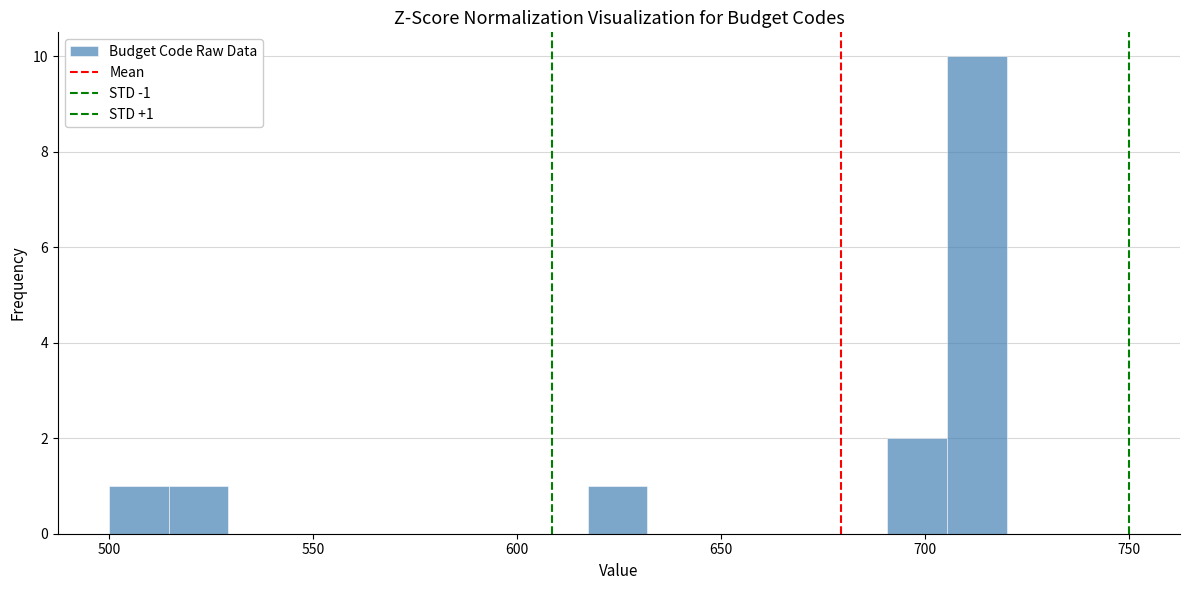

Read against the x-axis, roughly where is the centre of the tallest bar?

715